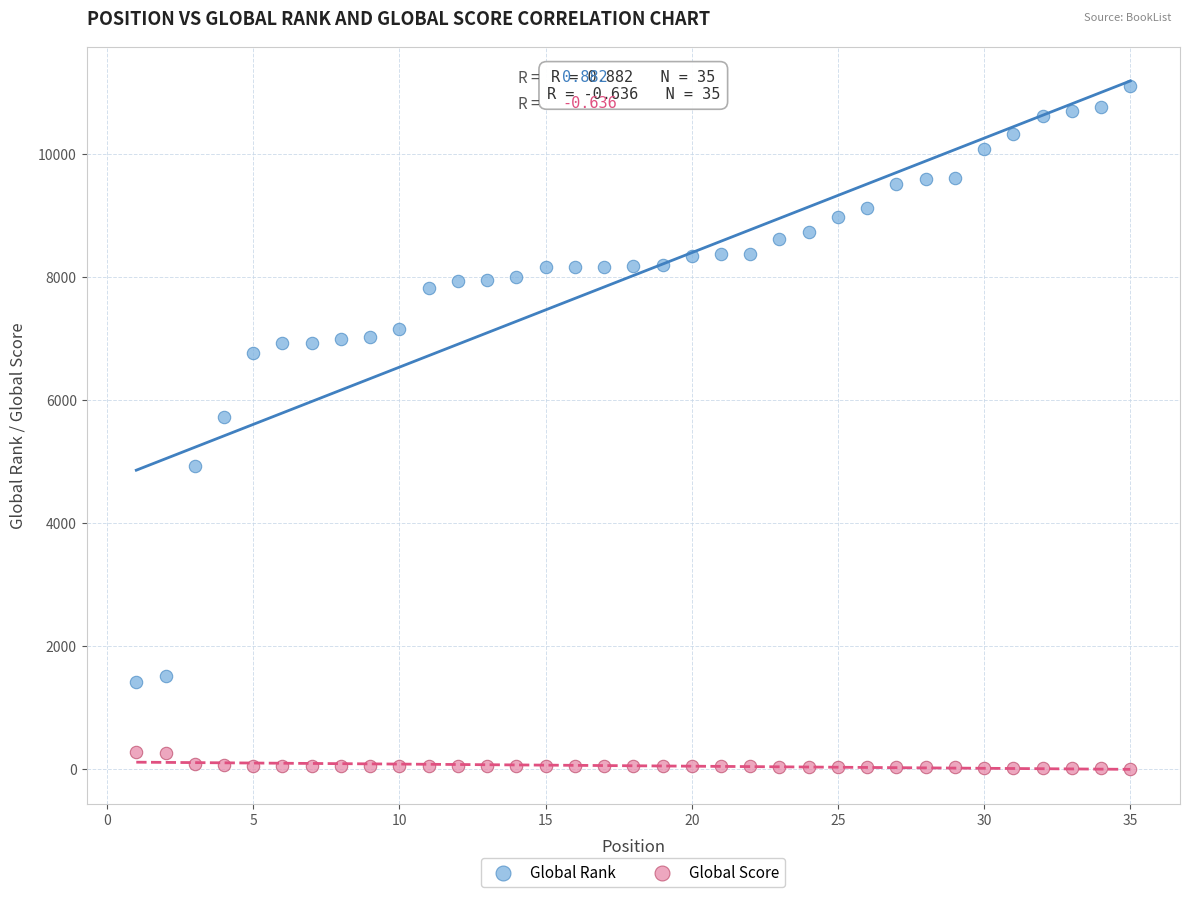

Which series contains the highest Y value?

Global Rank